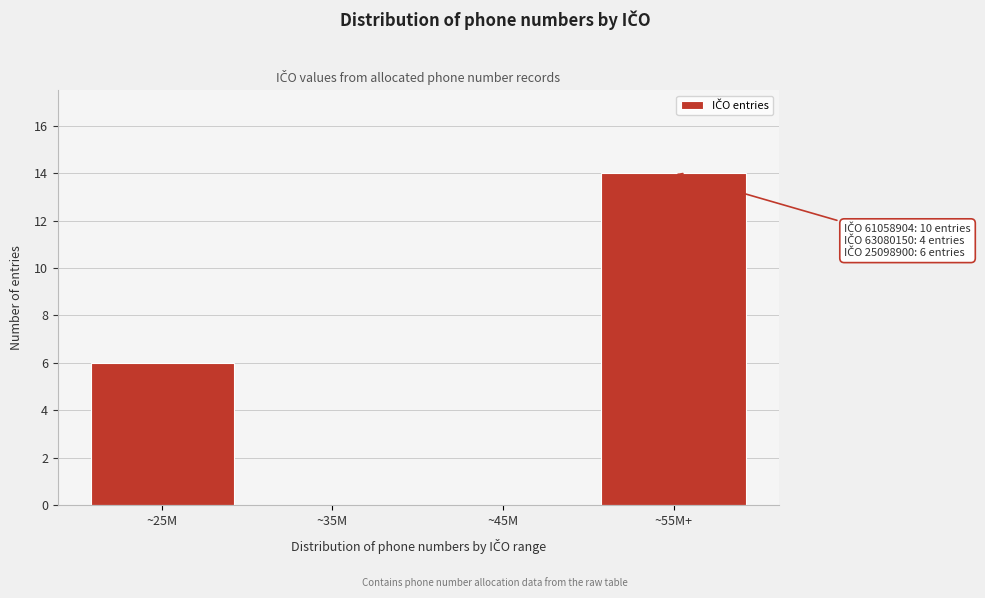

Reading left to right, extract all data points from this chart.

~25M=6	~35M=0	~45M=0	~55M+=14